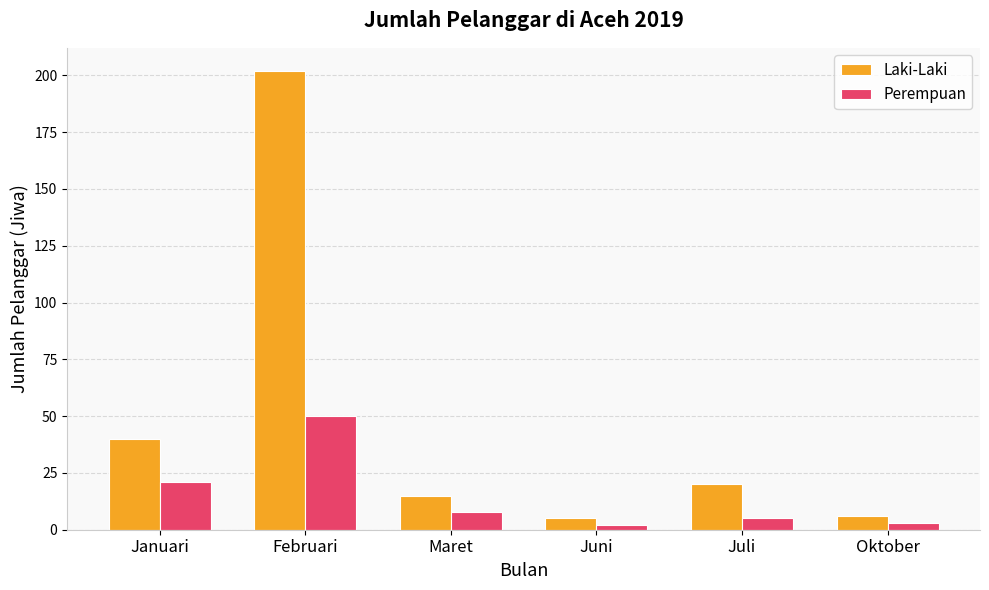

The value of Laki-Laki at Januari is 20. True or false?

False